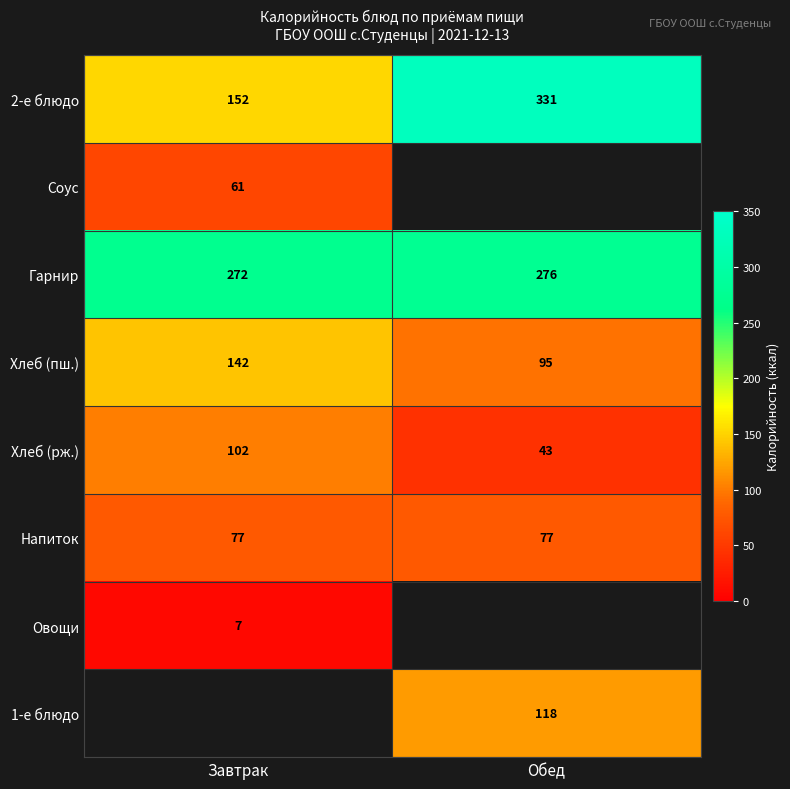

Is it true that Хлеб (рж.) equals 145 at Завтрак?

False